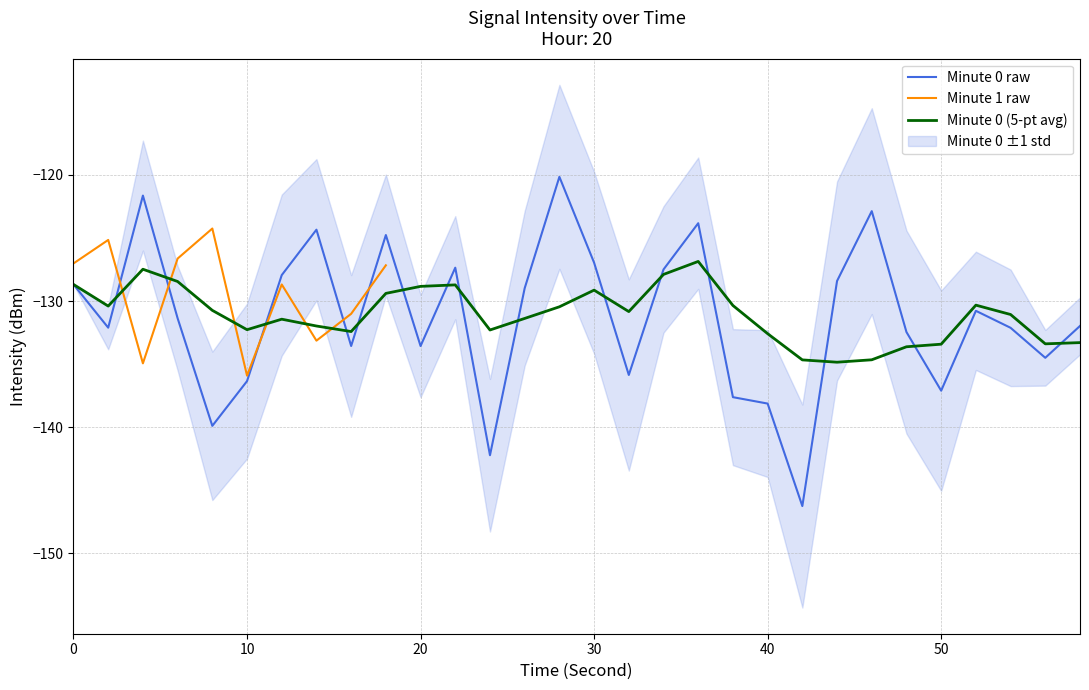

True or false: Minute 0 (5-pt avg) has a value of -42.7 at 50.

False